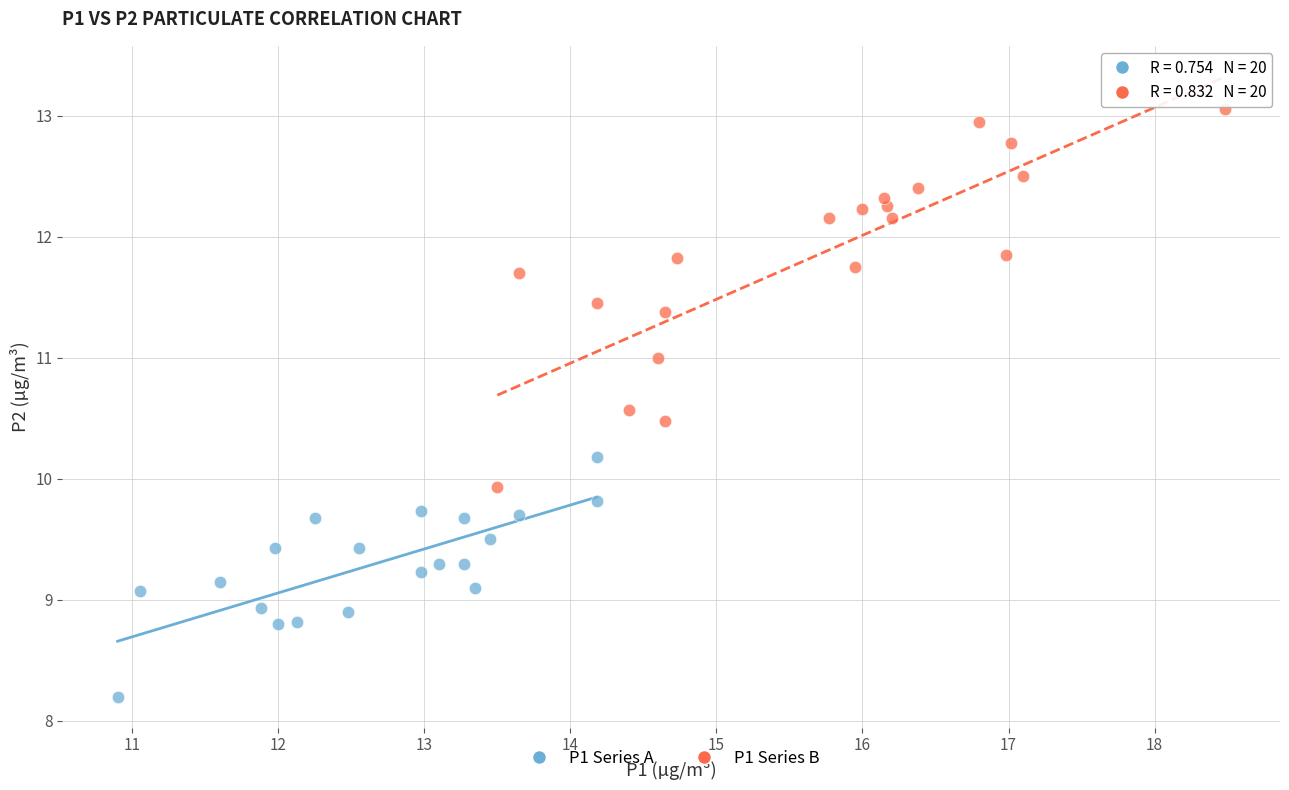

Which series has the widest spread of Y values?

P1 Series B